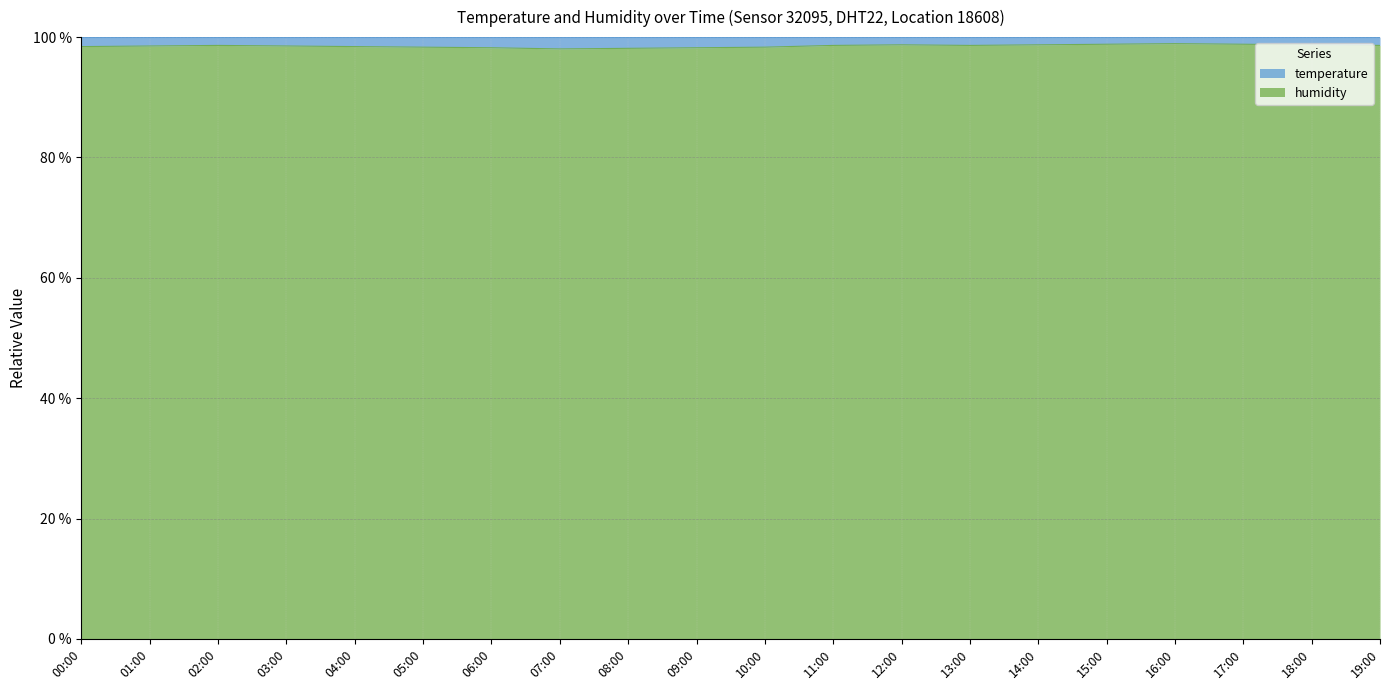

What value does the data have at 14:00?

98.7